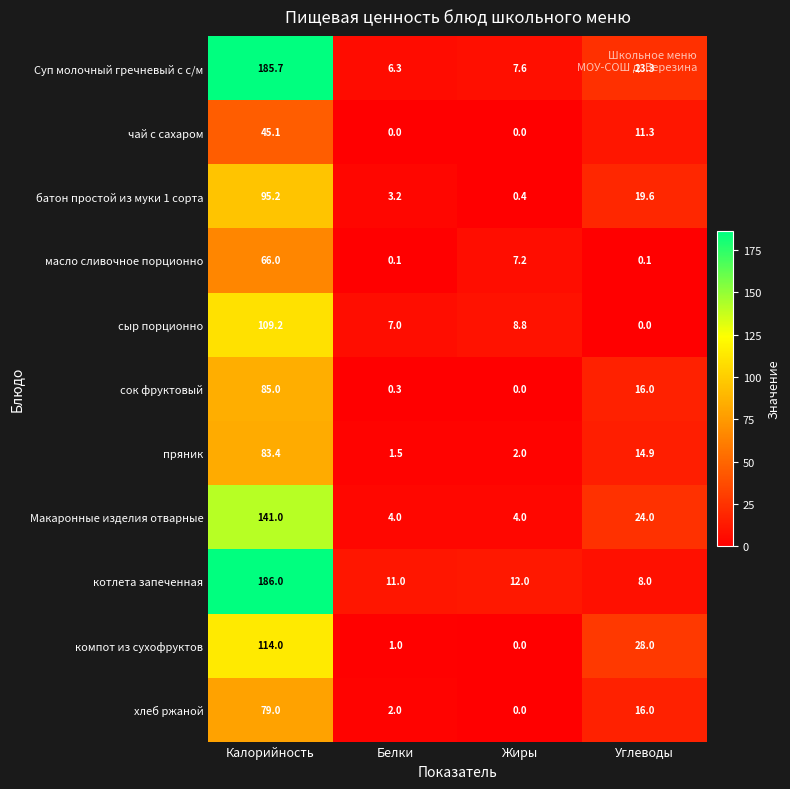

What is the difference between the maximum and minimum values in the котлета запеченная series?

178.0